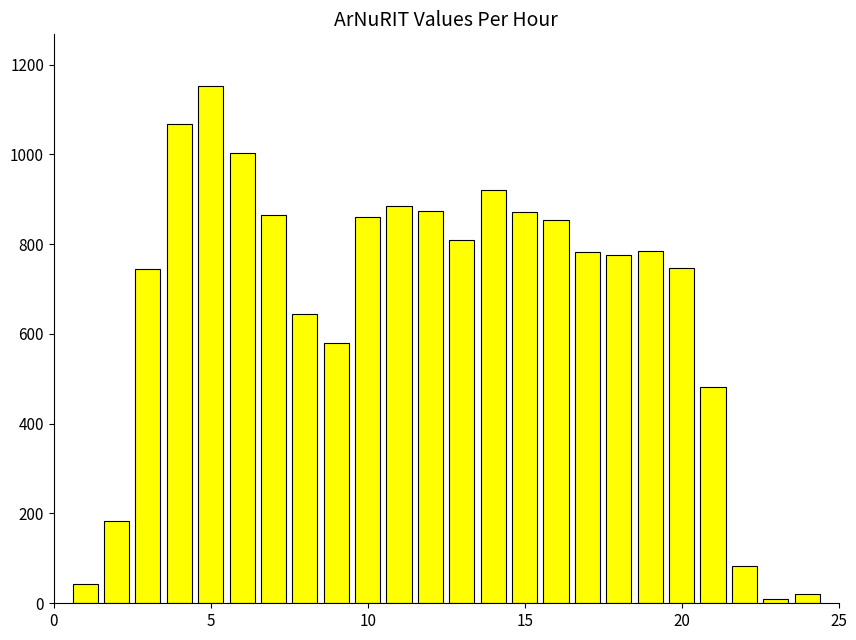

What is the sum of all values?

16040